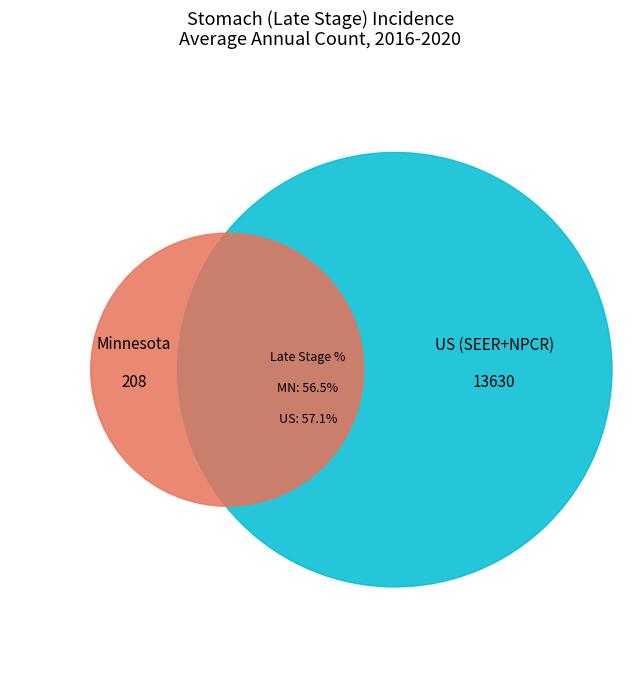

How many segments does this pie chart have?

2